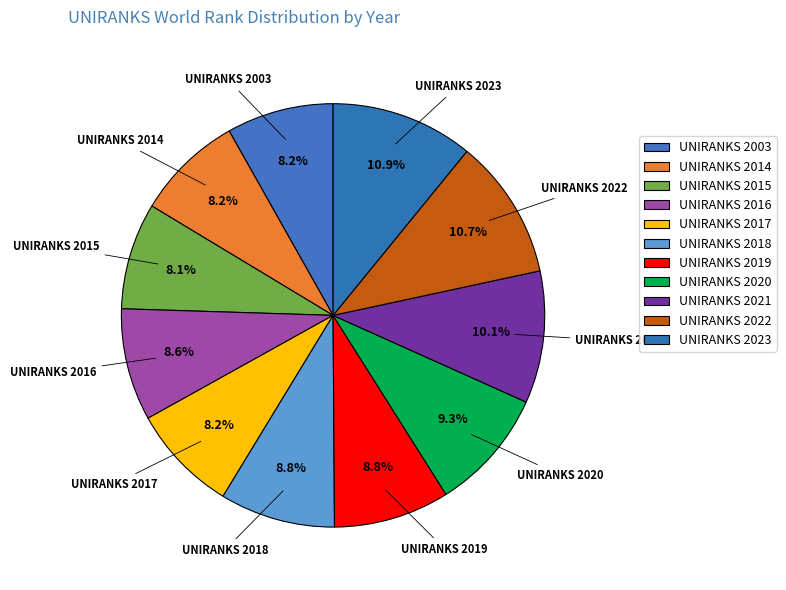

Between UNIRANKS 2017 and UNIRANKS 2019, which is larger?

UNIRANKS 2019